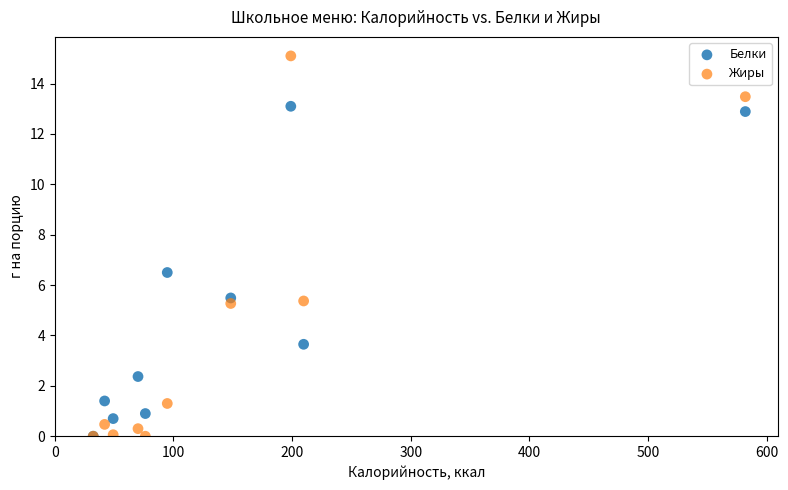

Across all series, what Y value is closest to 7?

6.5